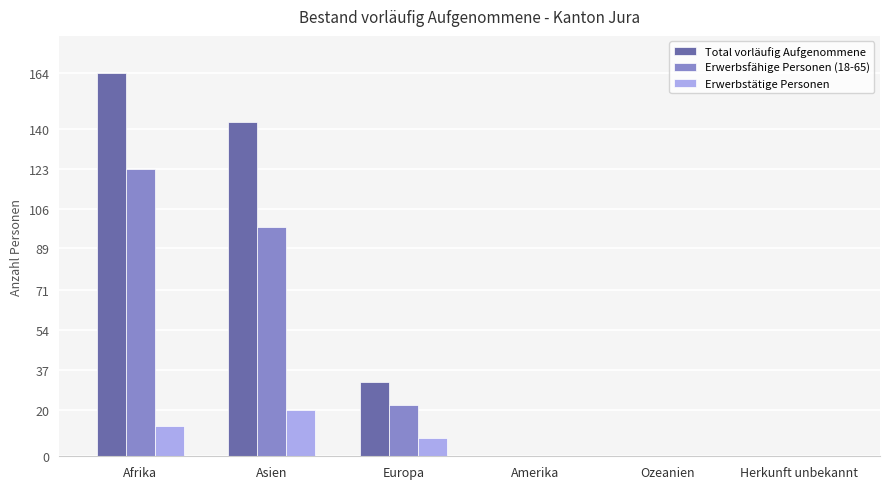

How many series are shown in this chart?

3